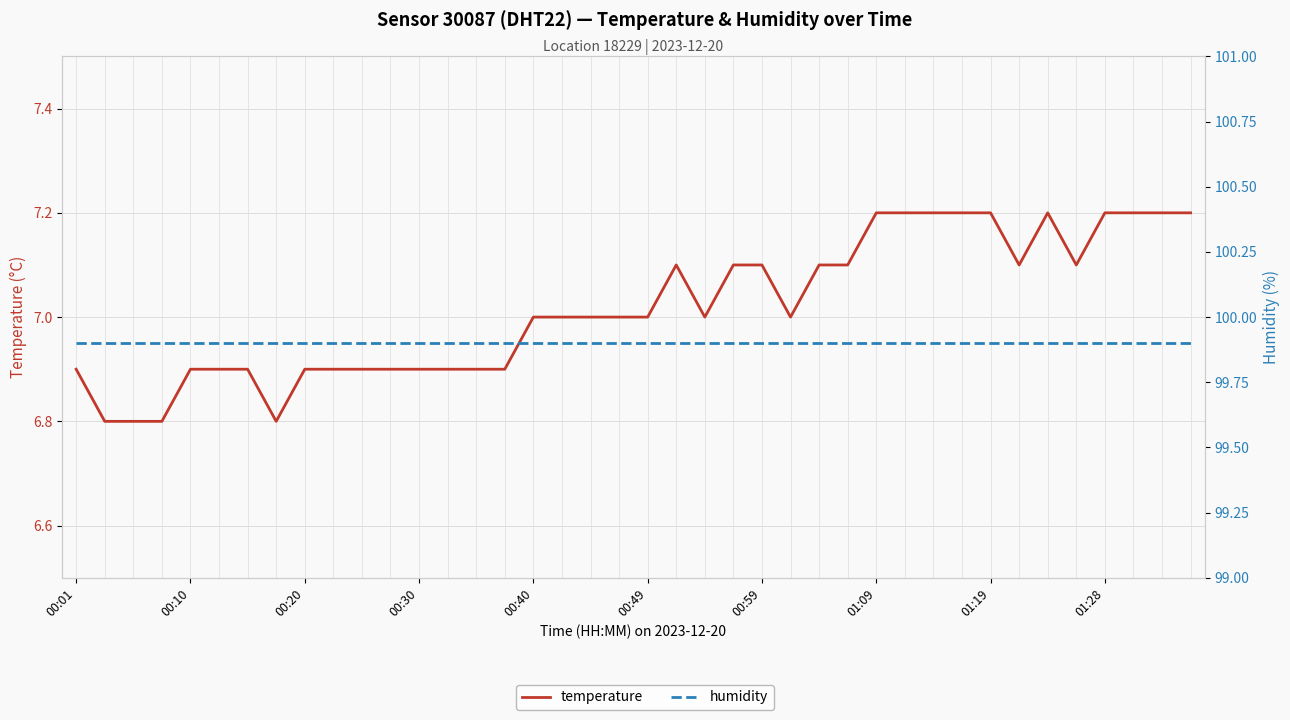

True or false: temperature and humidity cross at least once.

False